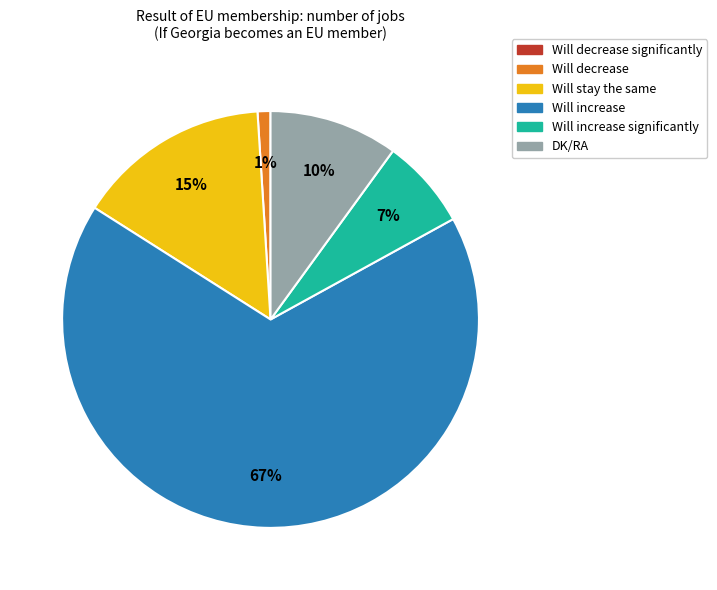

To the nearest percent, what is the difference between the largest and smallest slice percentages?

67%